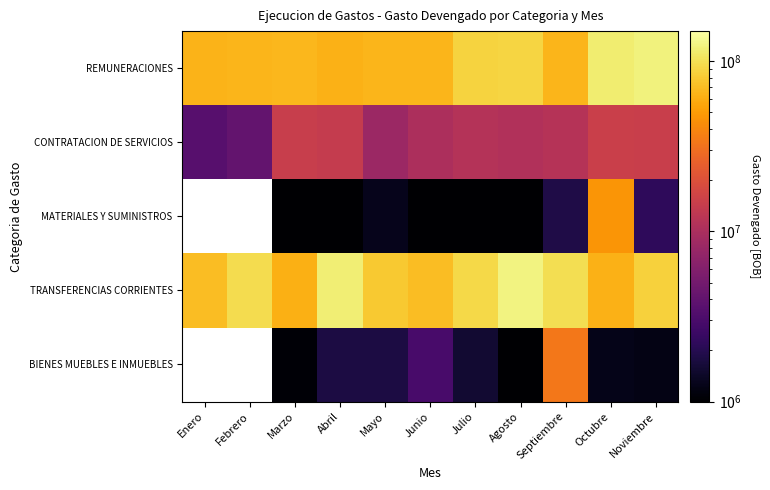

Is the value of TRANSFERENCIAS CORRIENTES at Mayo greater than the value of CONTRATACION DE SERVICIOS at Febrero?

Yes